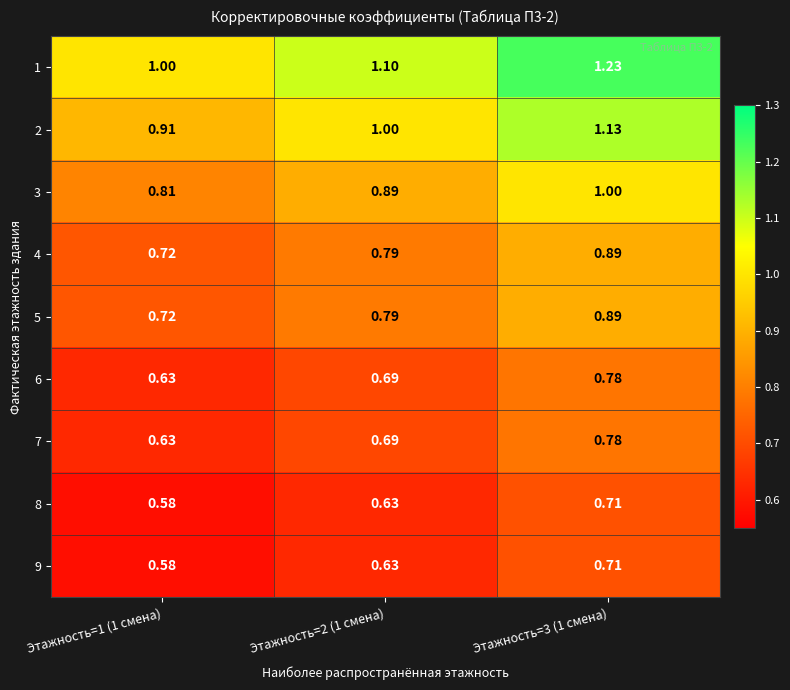

At which category does the chart reach its minimum across all series?

Этажность=1 (1 смена)